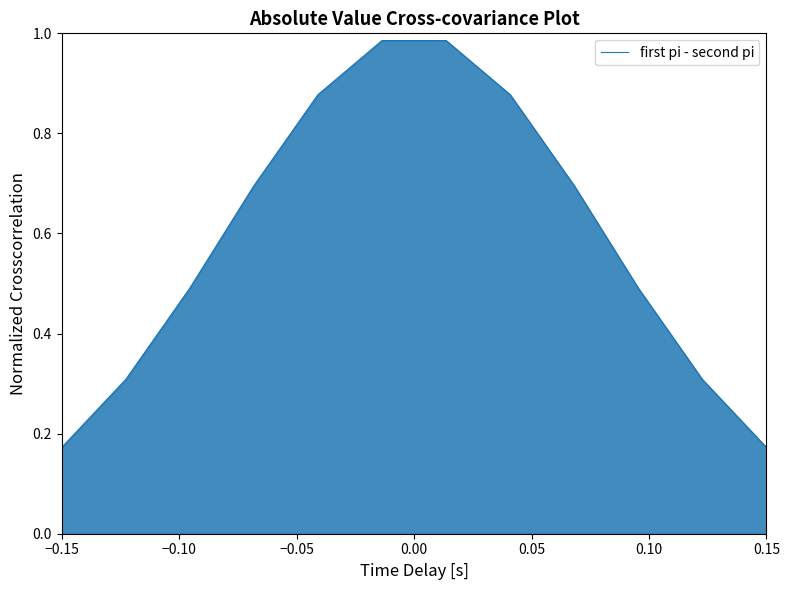

What is the difference between the maximum and minimum values?

0.8